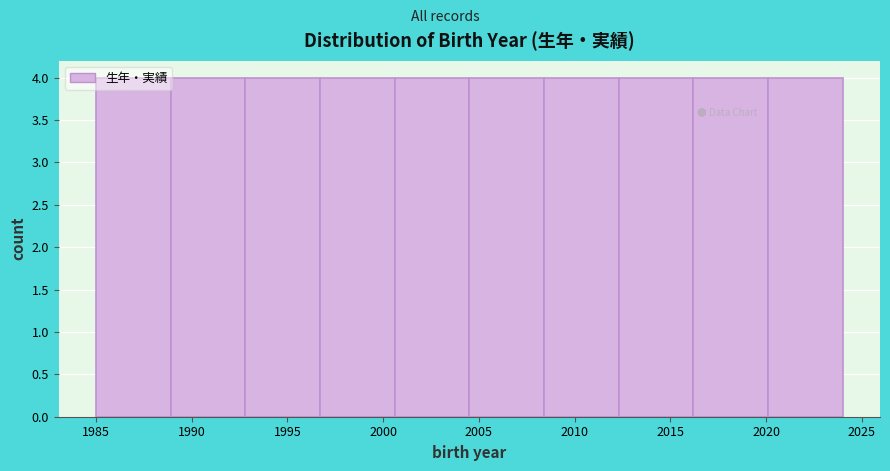

What is the height of the bar covering 2020.1 to 2024.0 on the x-axis? Neither the bar edges nor the heights are printed on the chart, so give them approximately, as read against the axes.

4